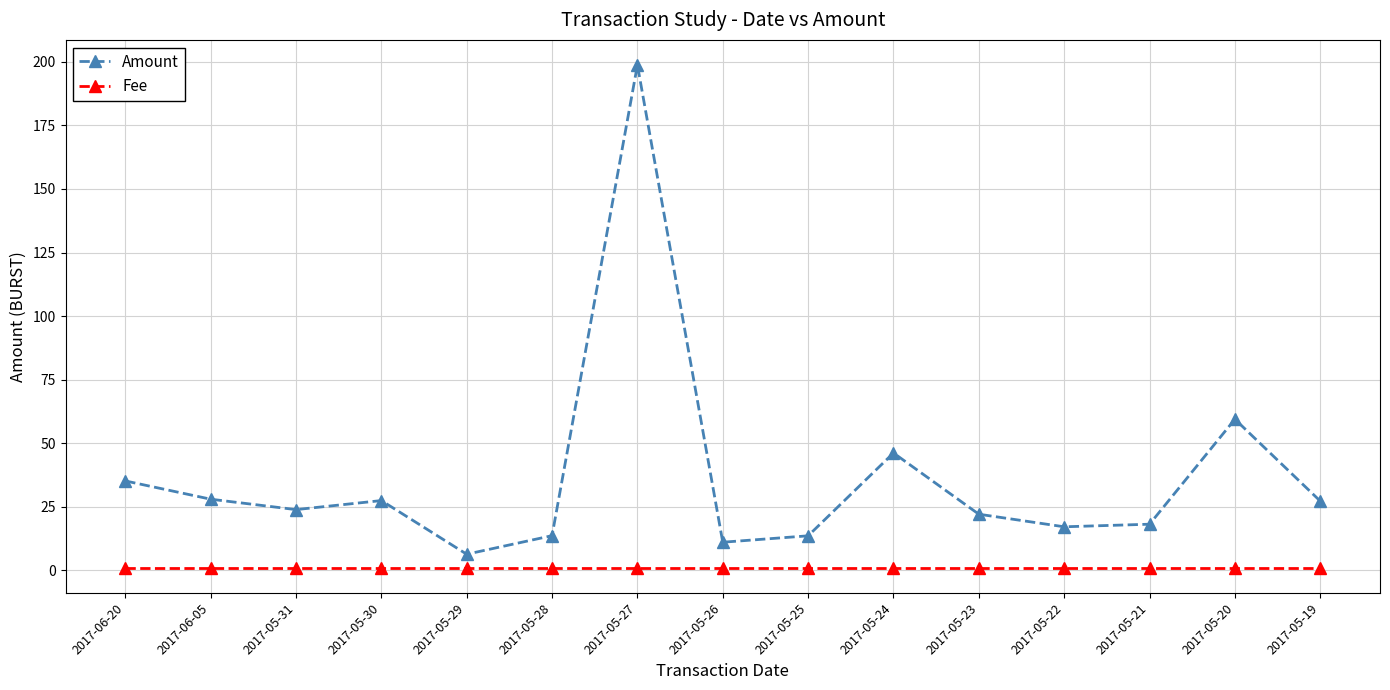

In Amount, how many points are lower than both neighbors (excluding endpoints)?

4